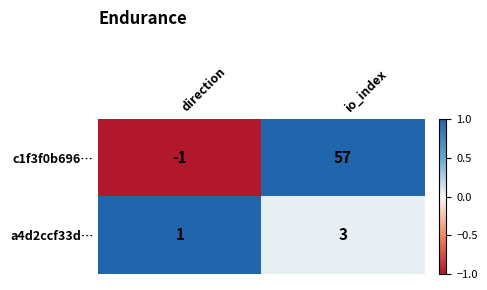

How many data points does each series have?

2